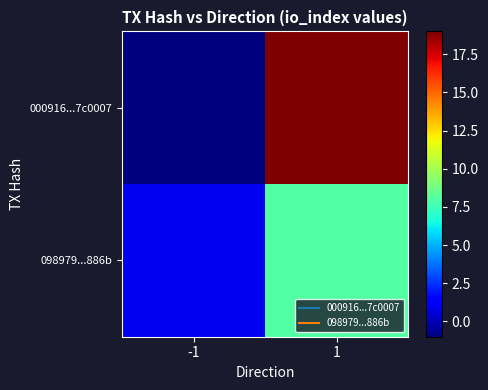

At -1, list the series in order from smallest to largest.

000916...7c0007, 098979...886b